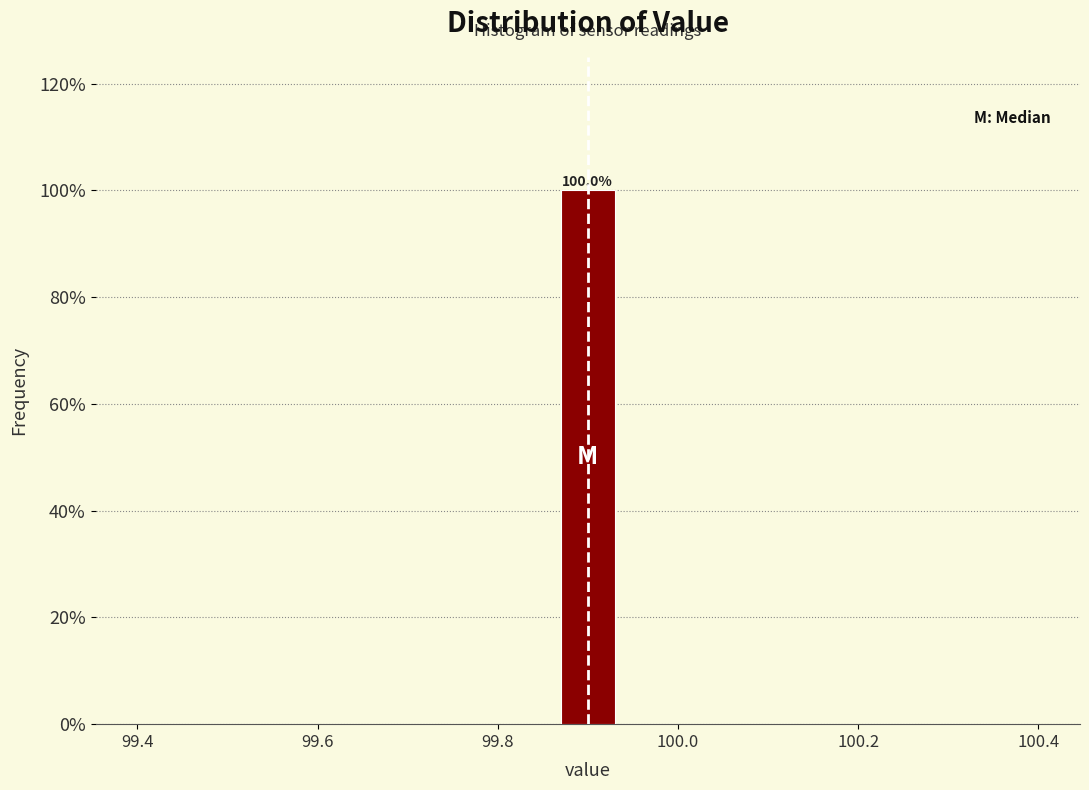

Read against the x-axis, roughly where is the centre of the tallest bar?

99.90